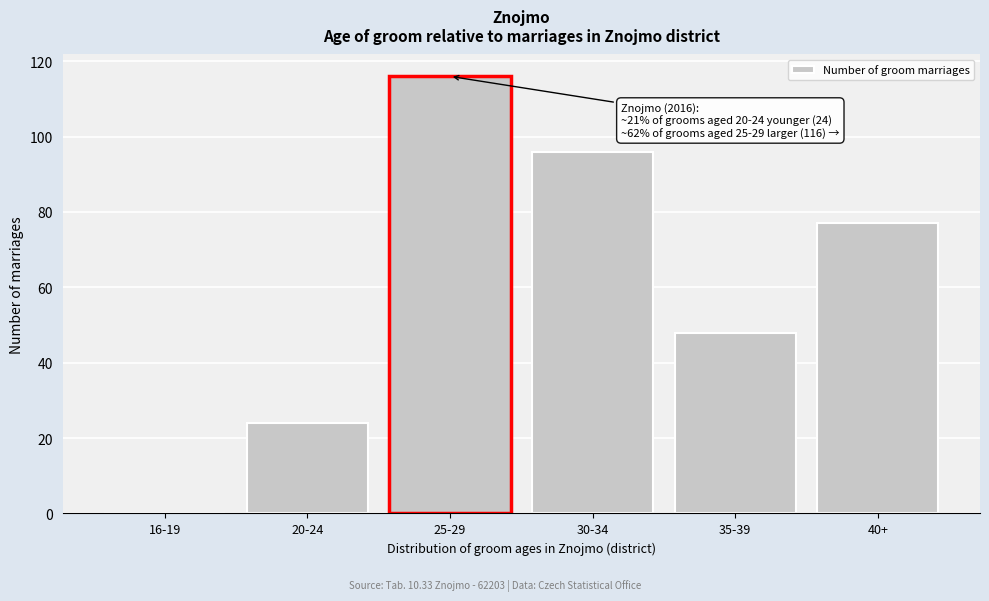

Reading left to right, list all the values displayed in this chart.

16-19=0	20-24=24	25-29=116	30-34=96	35-39=48	40+=77